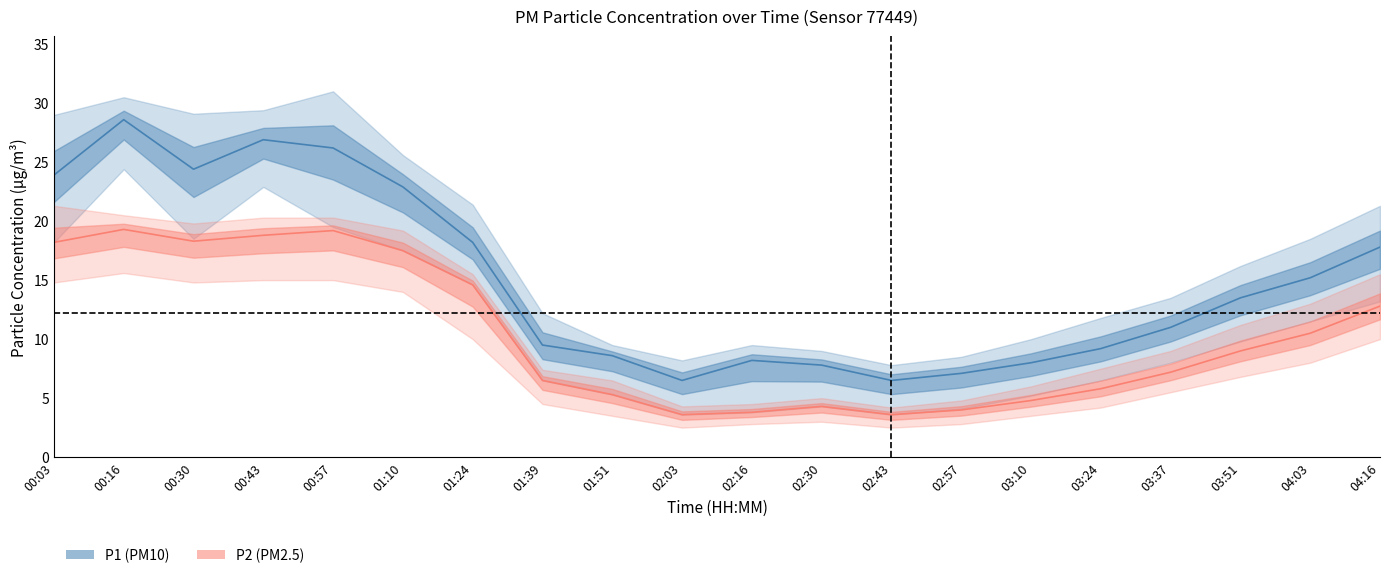

At which category is the sum across all series the highest?

00:16